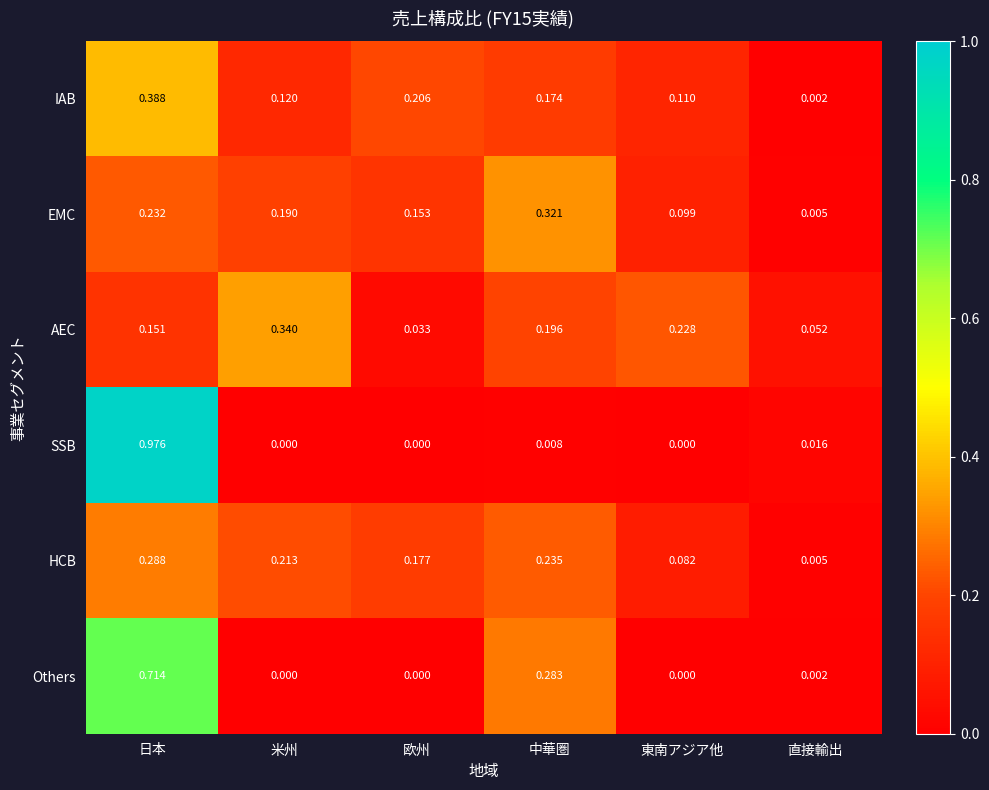

Between 欧州 and 直接輸出, which series saw the biggest shift?

IAB